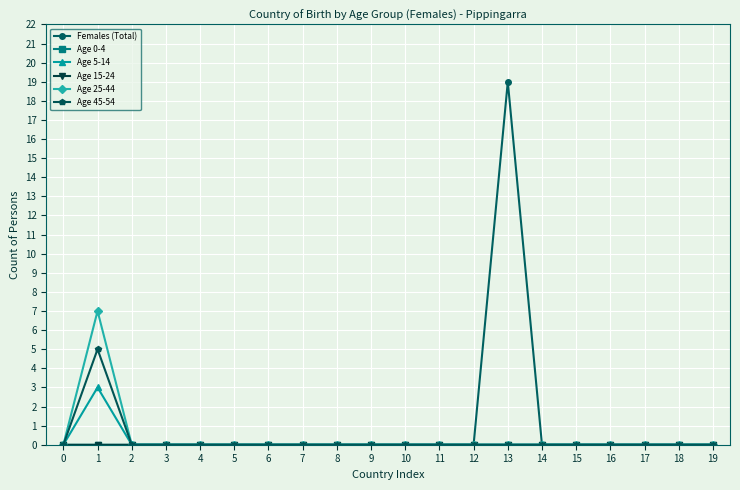

Is this an area chart (filled region under the line)?

No